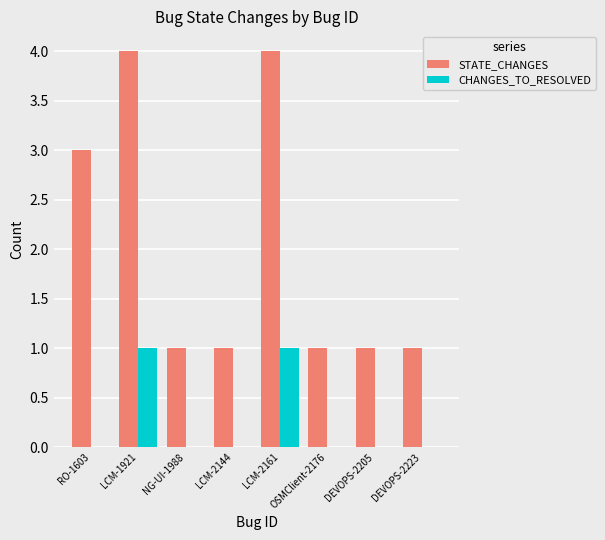

What is the greatest value displayed?

4